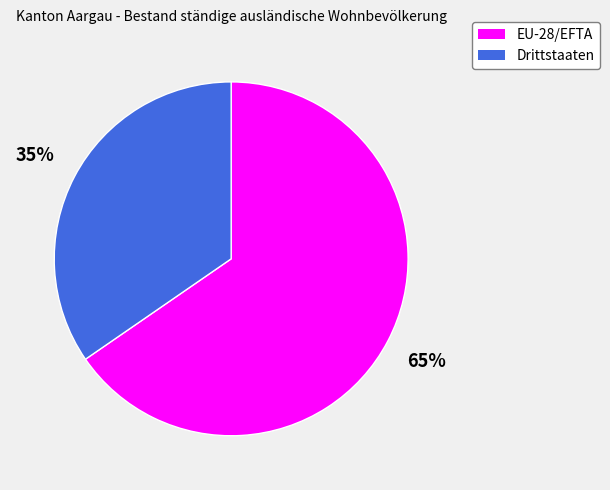

The Drittstaaten slice represents 35% of the pie. True or false?

True